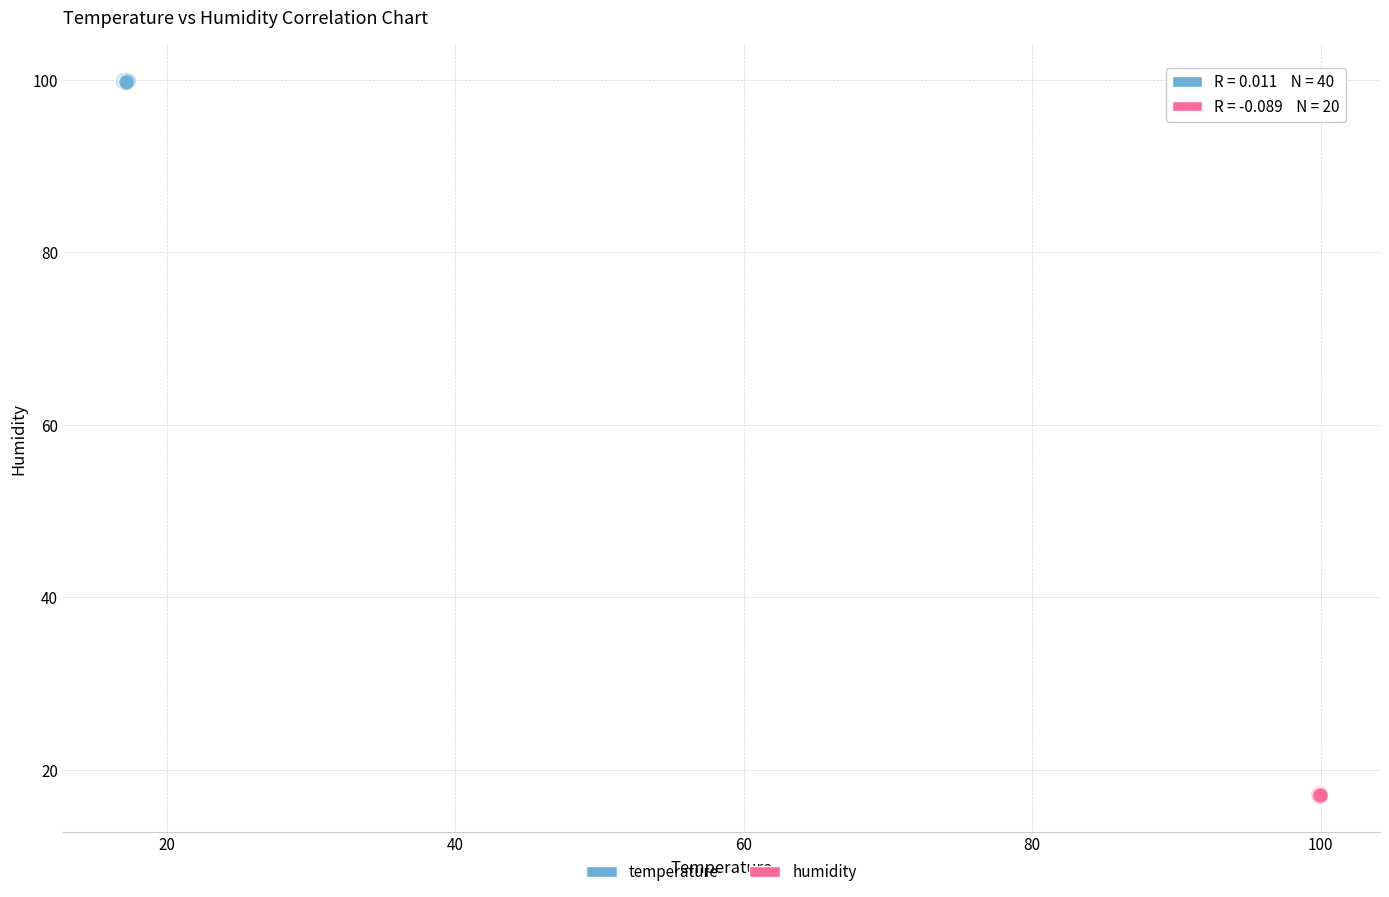

Which series contains the lowest Y value?

humidity